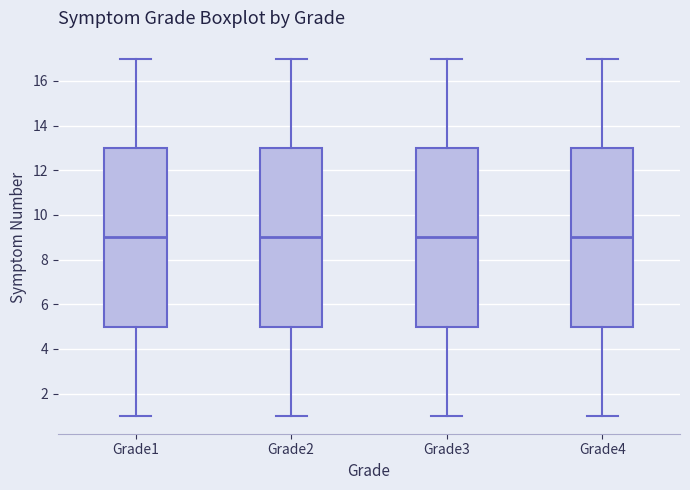

Reading left to right, transcribe this box plot: for each box, give where its median line is, the range the box spans, and where its two whiskers end, as read against the y-axis. The values are not printed on the chart, so give them approximately, as read against the axis.

Grade1: median 9, box 5 to 13, whiskers 1 to 17
Grade2: median 9, box 5 to 13, whiskers 1 to 17
Grade3: median 9, box 5 to 13, whiskers 1 to 17
Grade4: median 9, box 5 to 13, whiskers 1 to 17